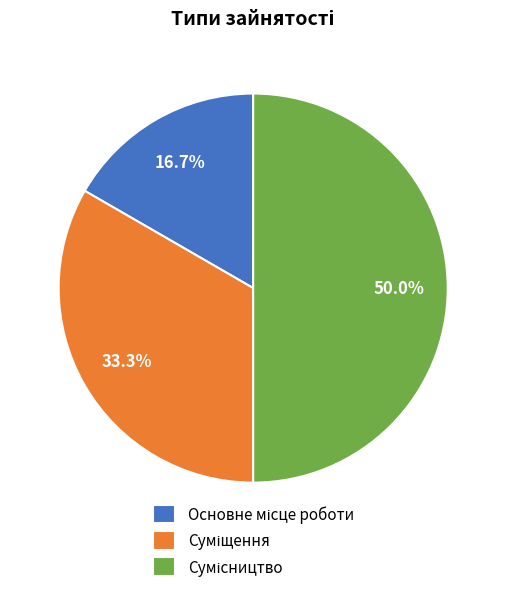

True or false: Сумісництво accounts for 63% of the total.

False